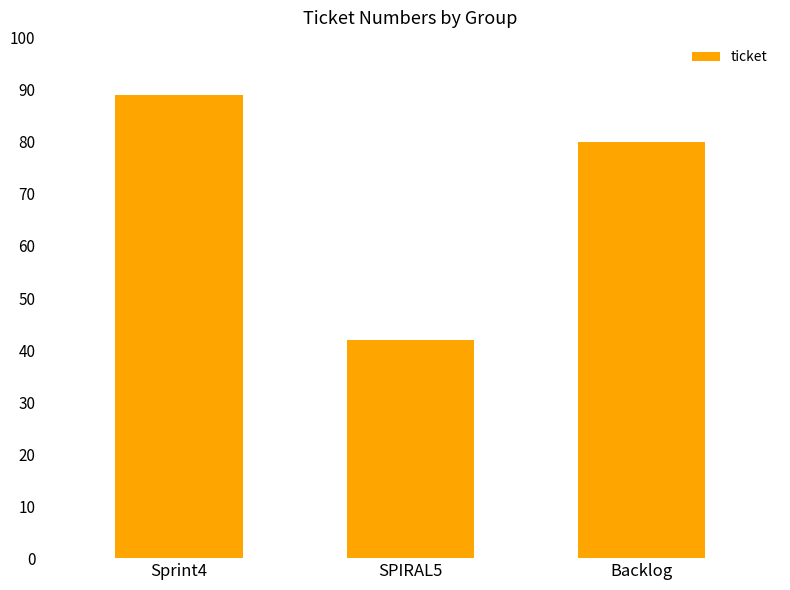

What is the label of the 1st bar from the left?

Sprint4